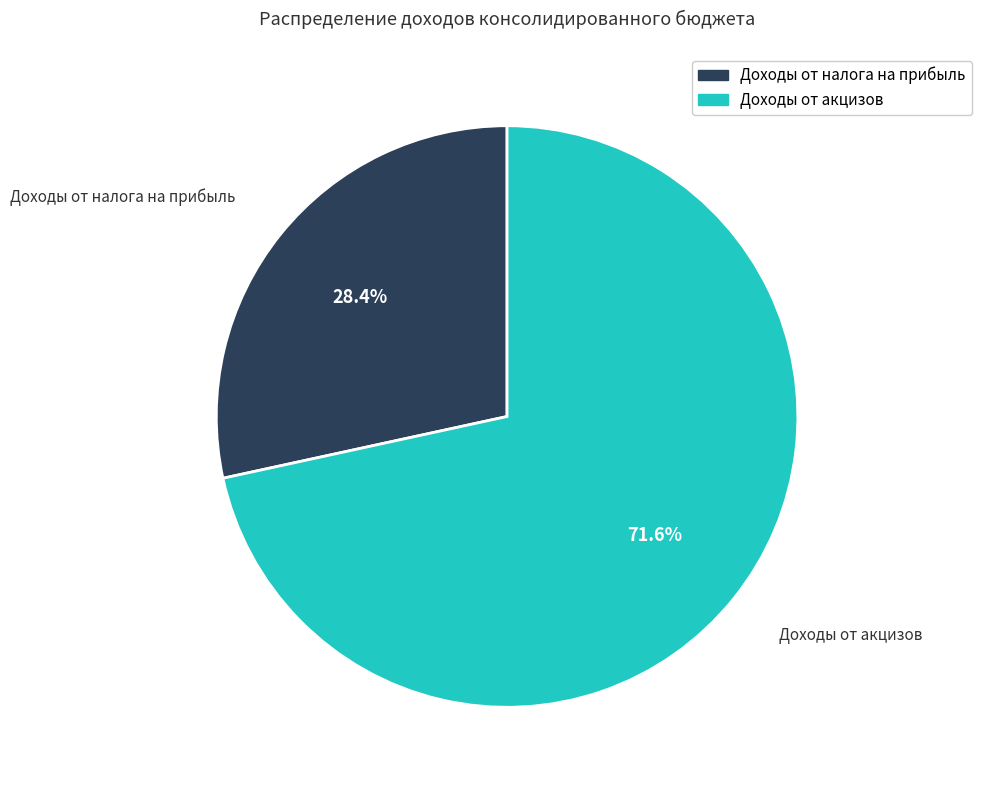

To the nearest percent, what is the average slice percentage?

50%